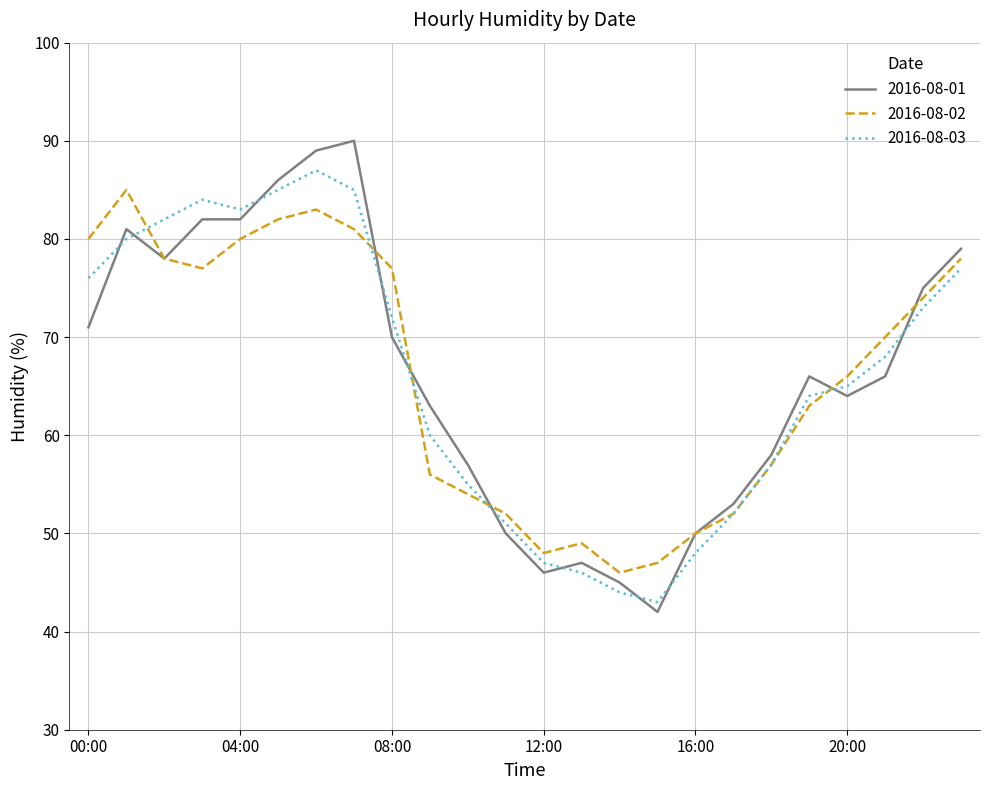

What is the minimum value shown in the chart?

42